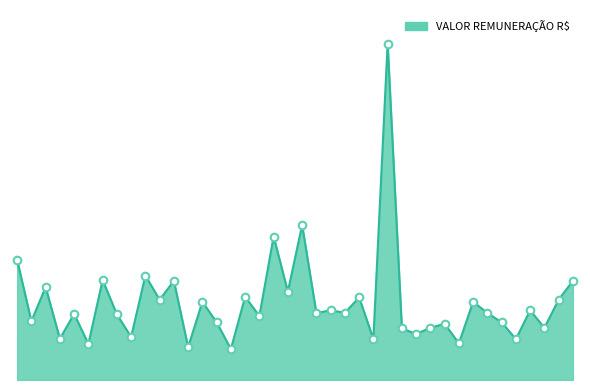

Is this an area chart (filled region under the line)?

Yes